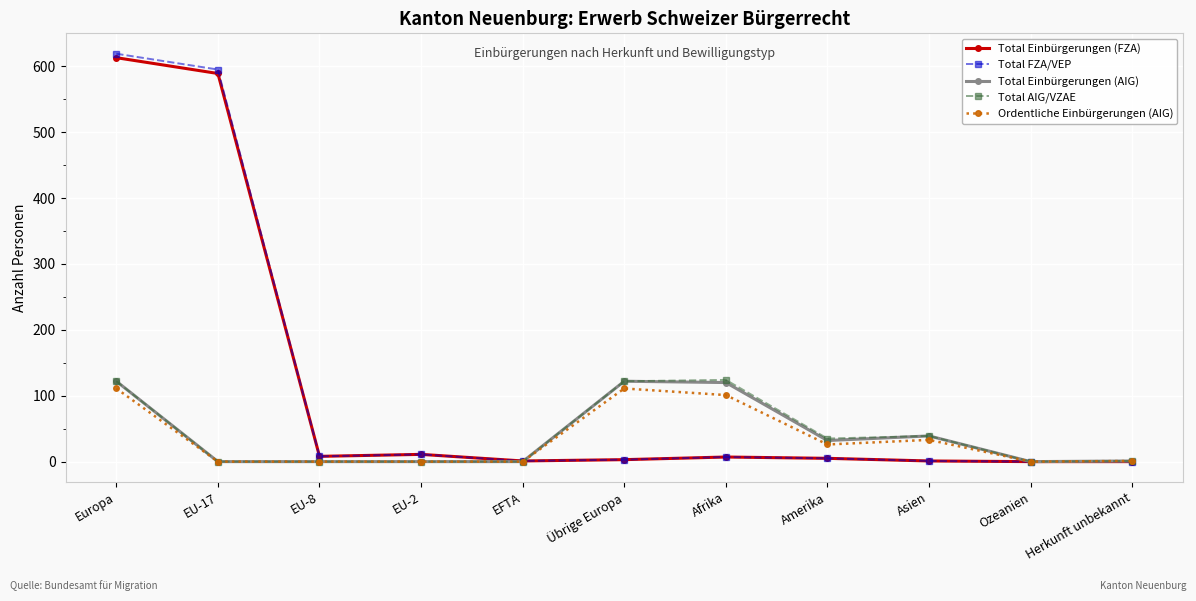

At how many categories does at least one series exceed 335?

2